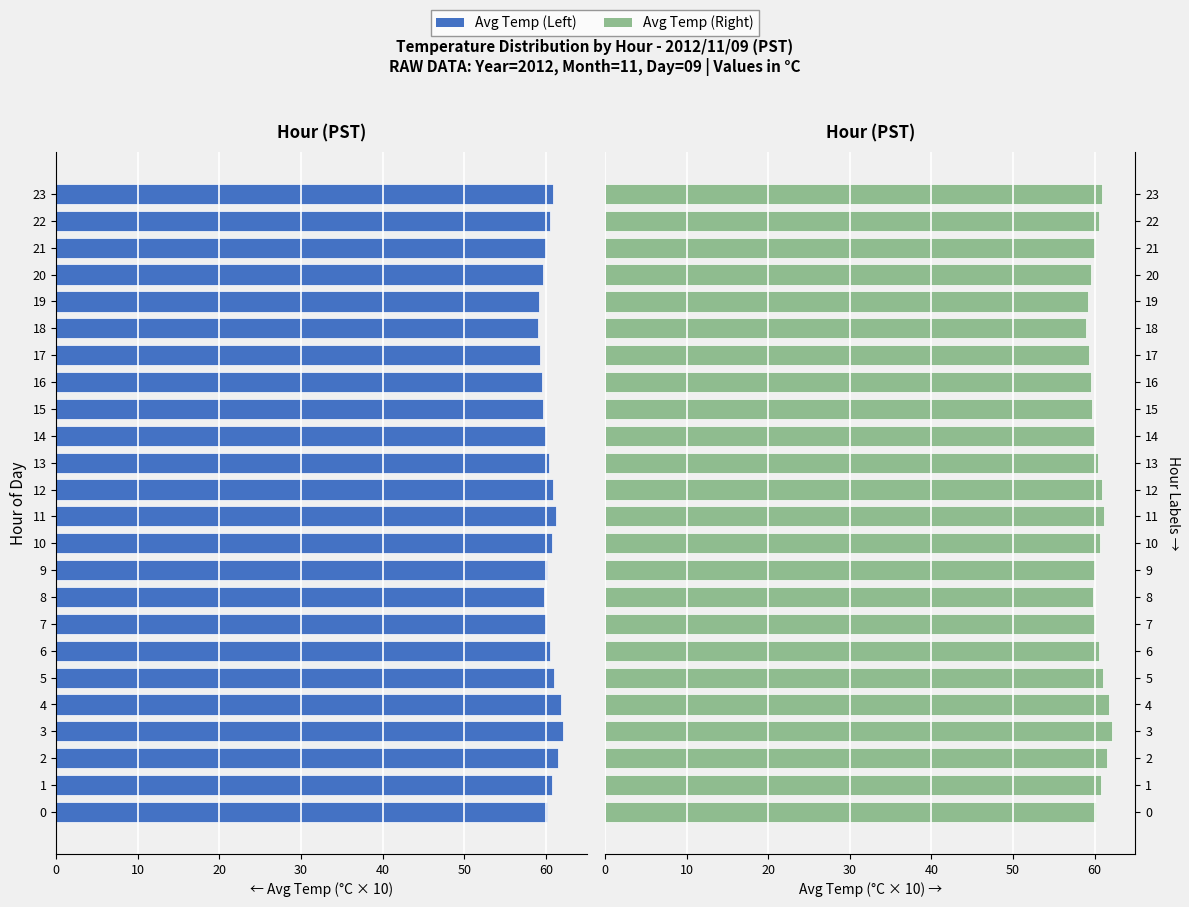

What is the difference between the second highest and second lowest values in the Avg Temp (Right) series?

2.6